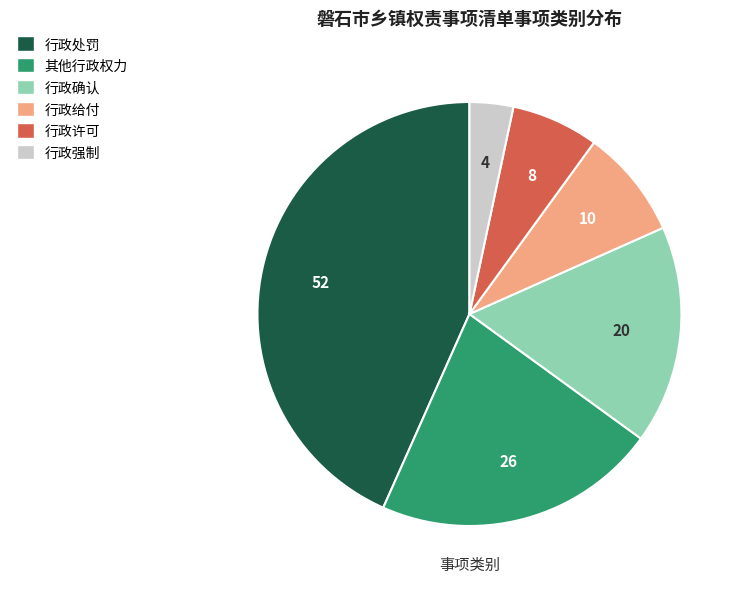

Combined, do 其他行政权力 and 行政许可 account for over 50%?

No